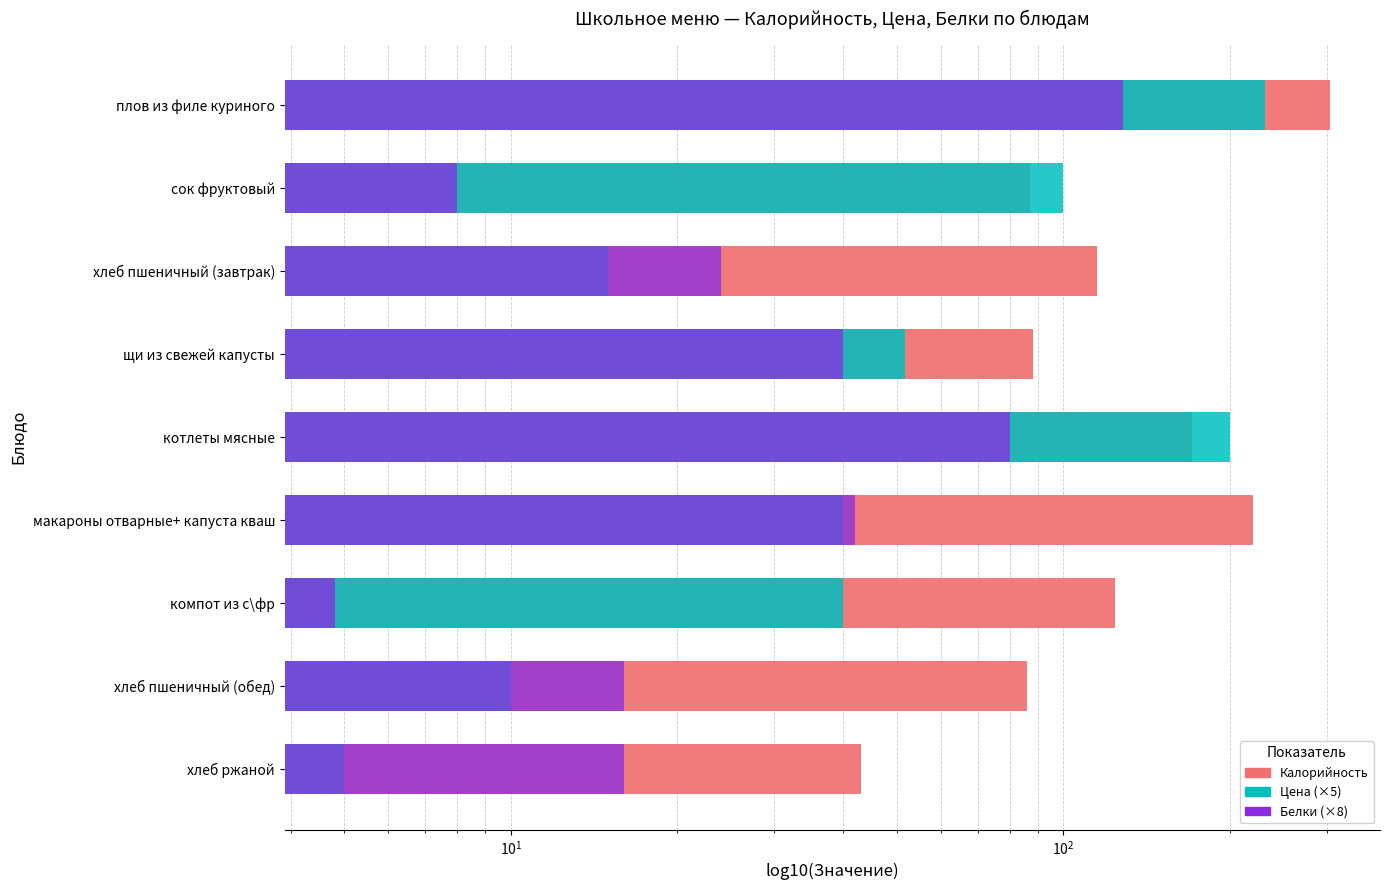

Is the value of Белки (×8) at хлеб ржаной greater than the value of Калорийность at хлеб пшеничный (завтрак)?

No